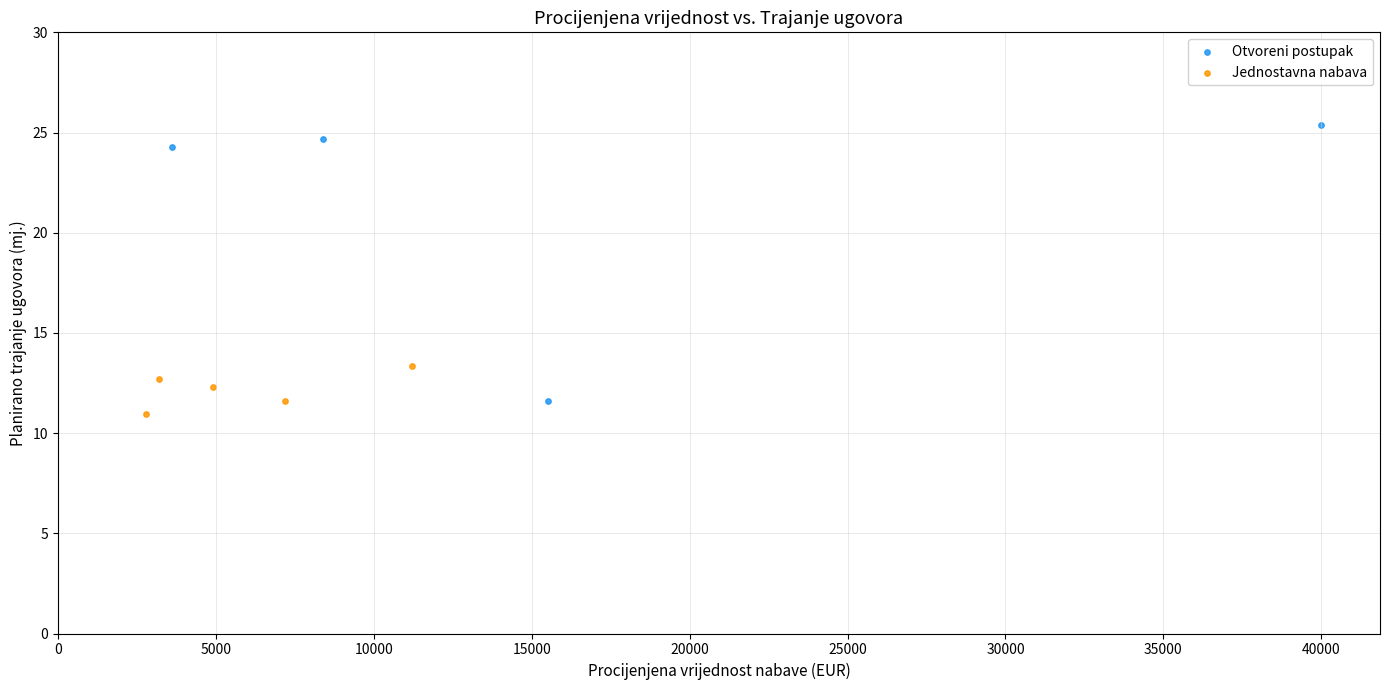

Which series has the largest Y range (max minus min)?

Otvoreni postupak